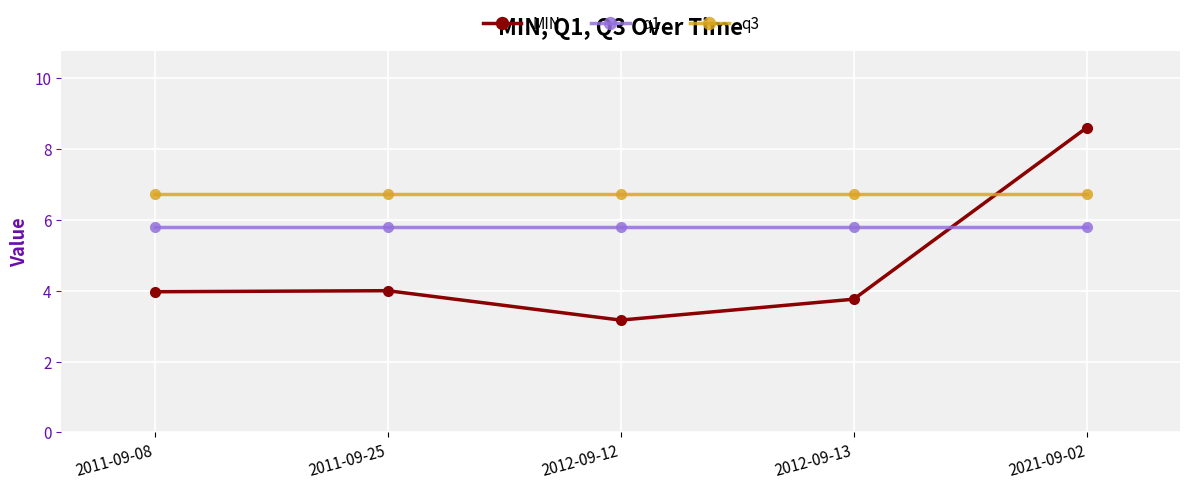

The value of q3 at 2011-09-25 is 6.7. True or false?

True